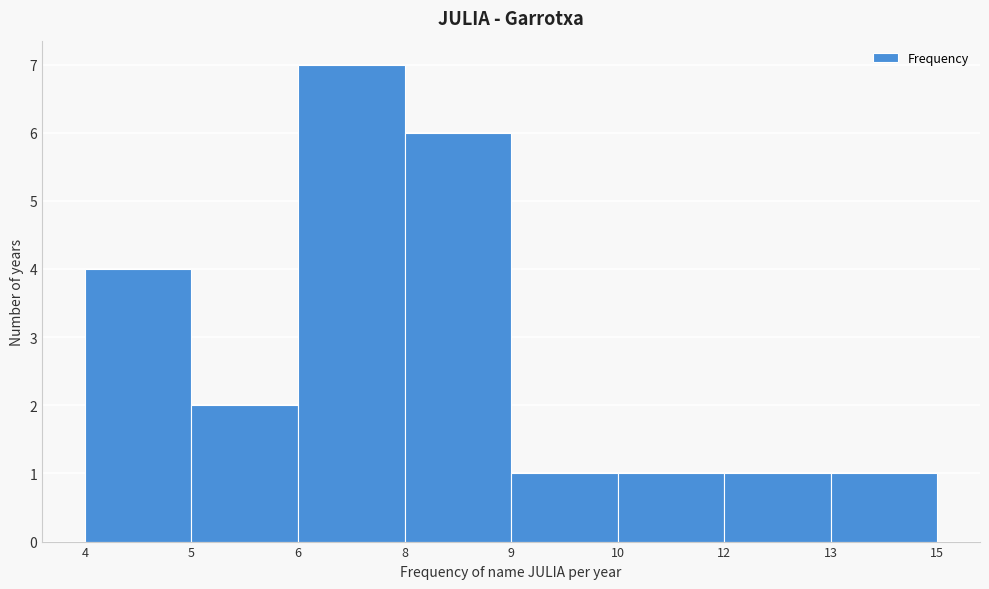

Reading right to left, list all the values displayed in this chart.

13=1	12=1	10=1	9=1	8=6	6=7	5=2	4=4